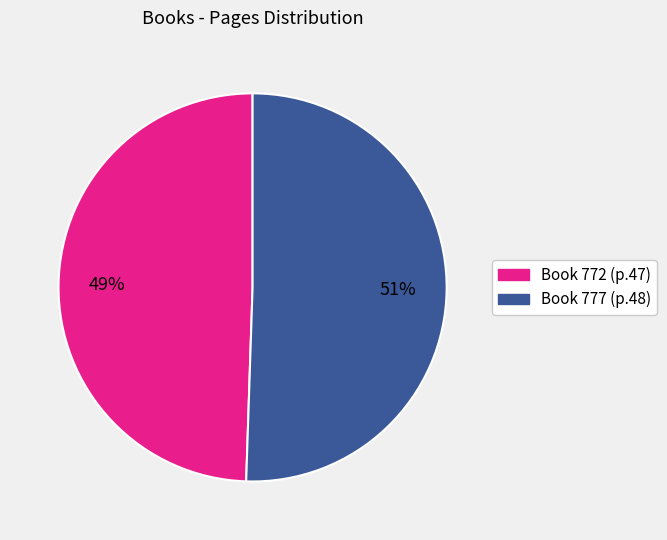

Is there any slice that represents more than half of the pie?

Yes